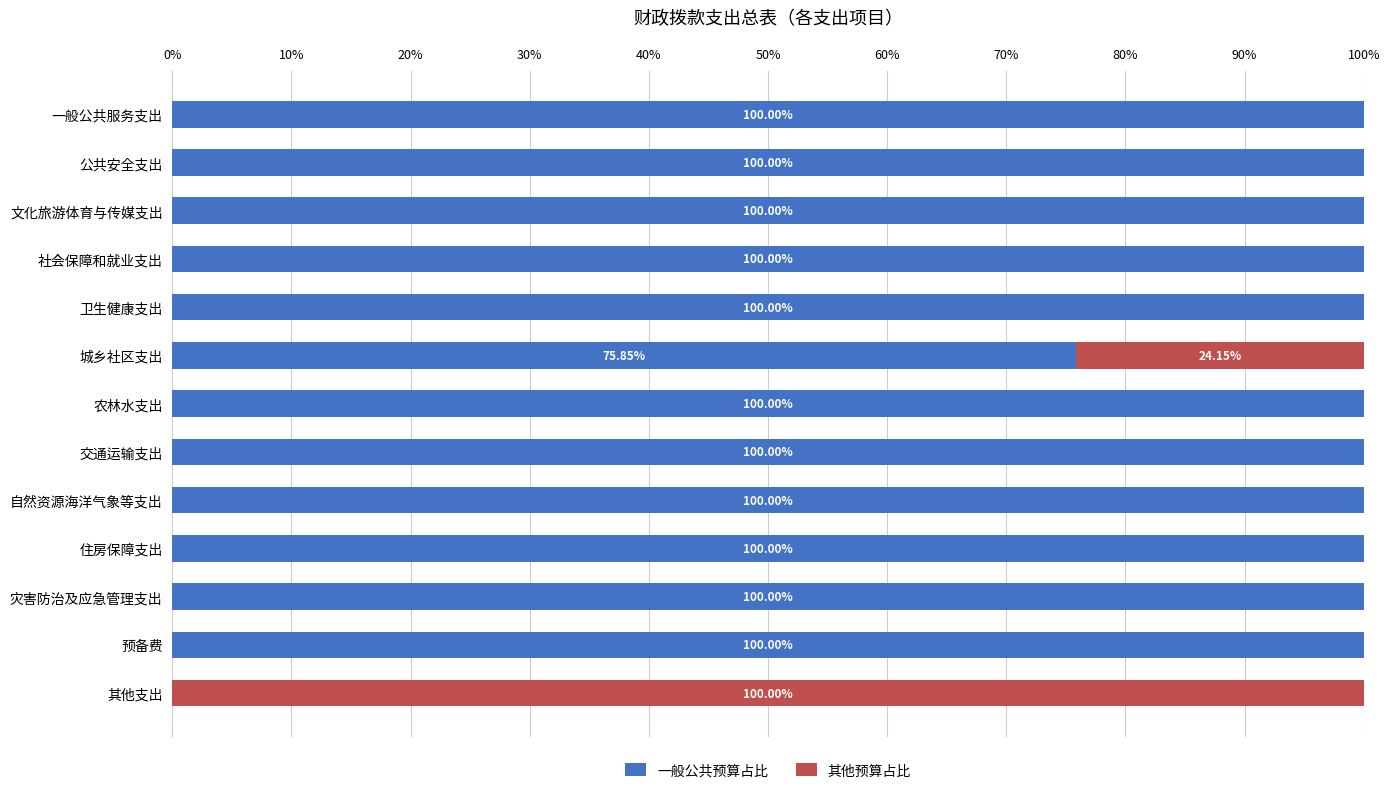

At which label is 一般公共预算占比 closest to 50?

城乡社区支出